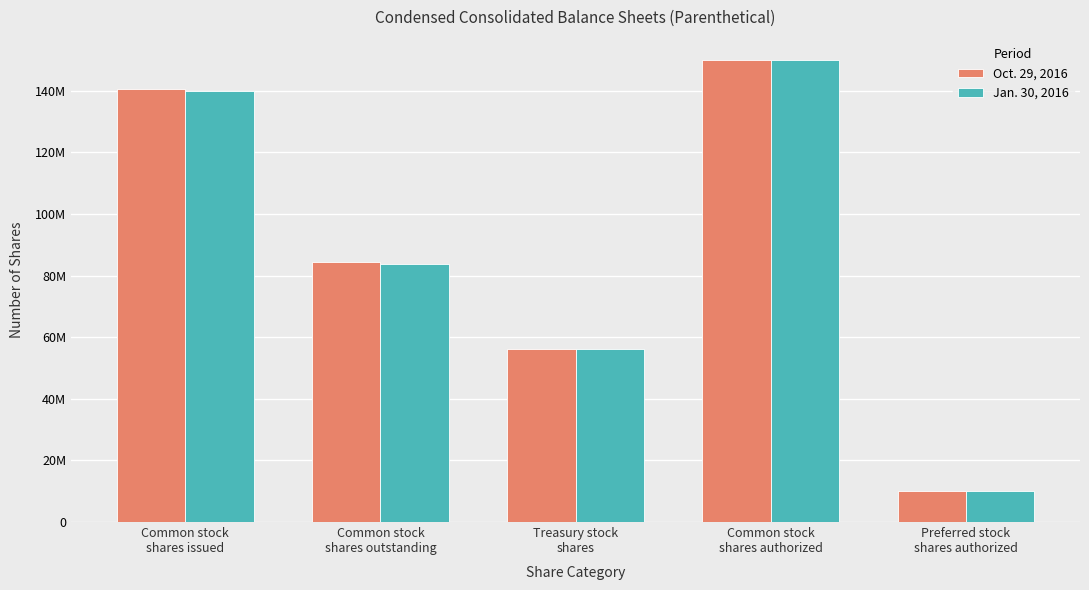

What is the difference between the maximum and second lowest values in the Oct. 29, 2016 series?

93838118